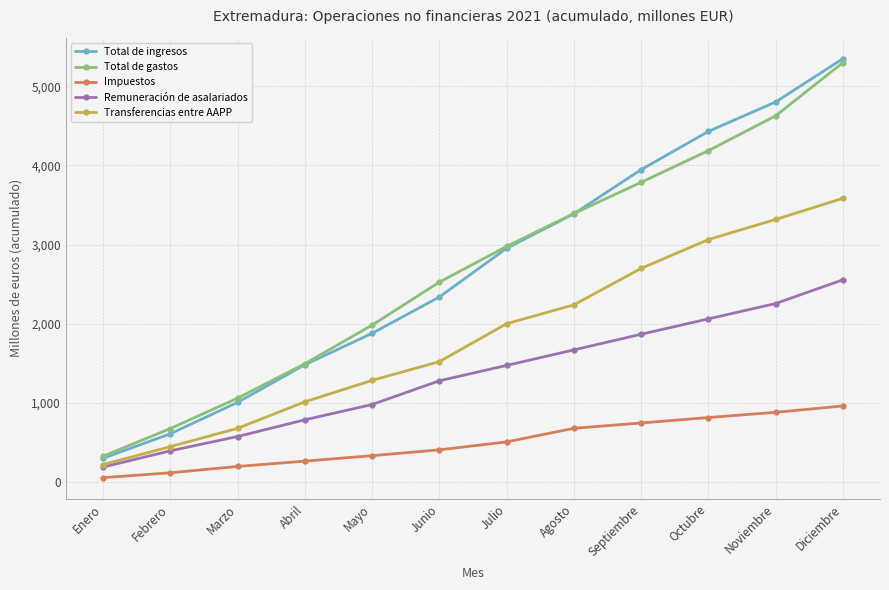

What is the total value across all series at Julio?

9913